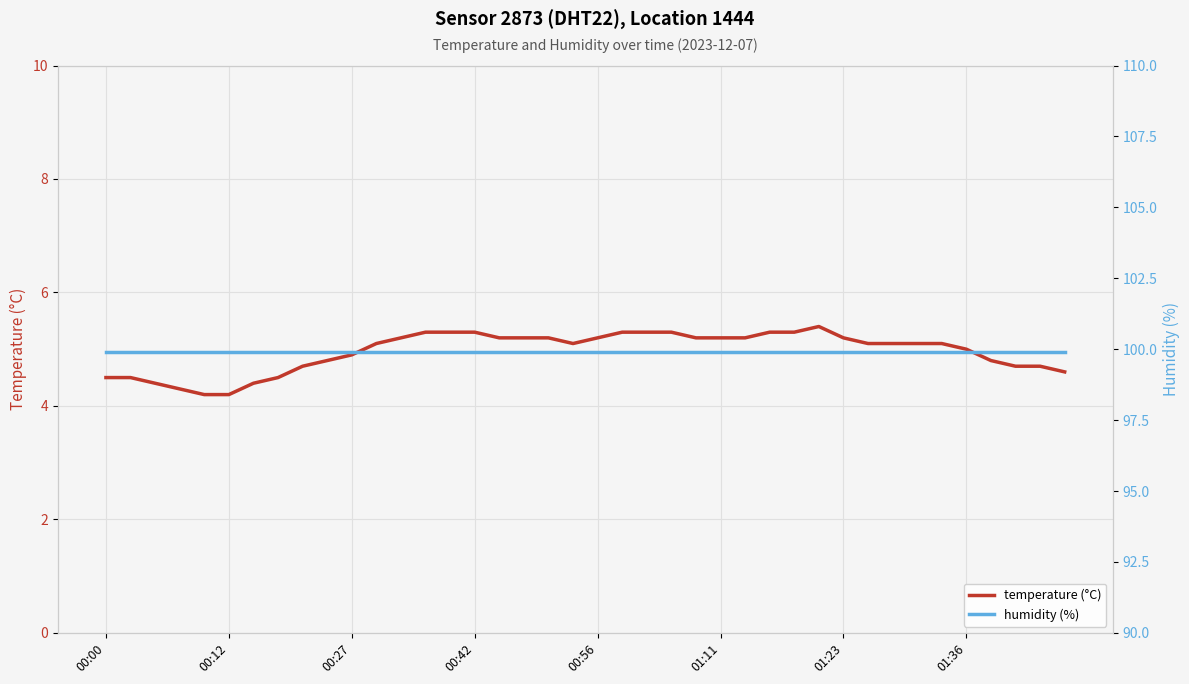

What is the greatest value displayed?

99.9